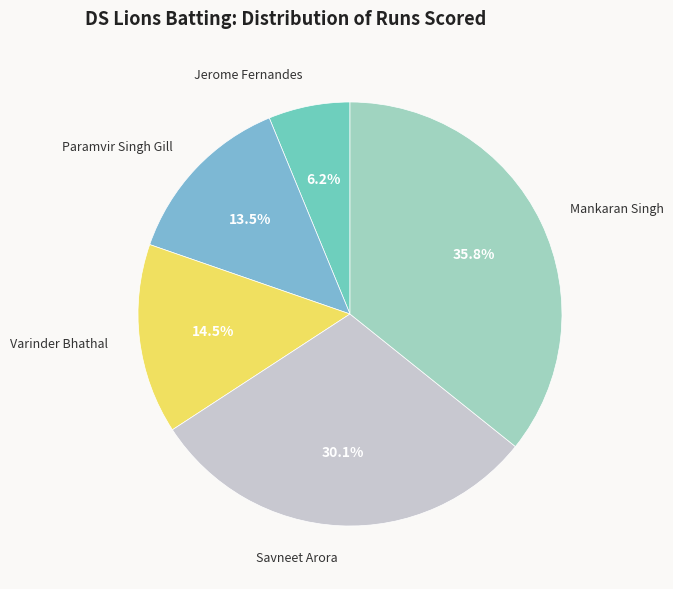

Approximately how many times larger is the value at Jerome Fernandes compared to Paramvir Singh Gill?

0.5